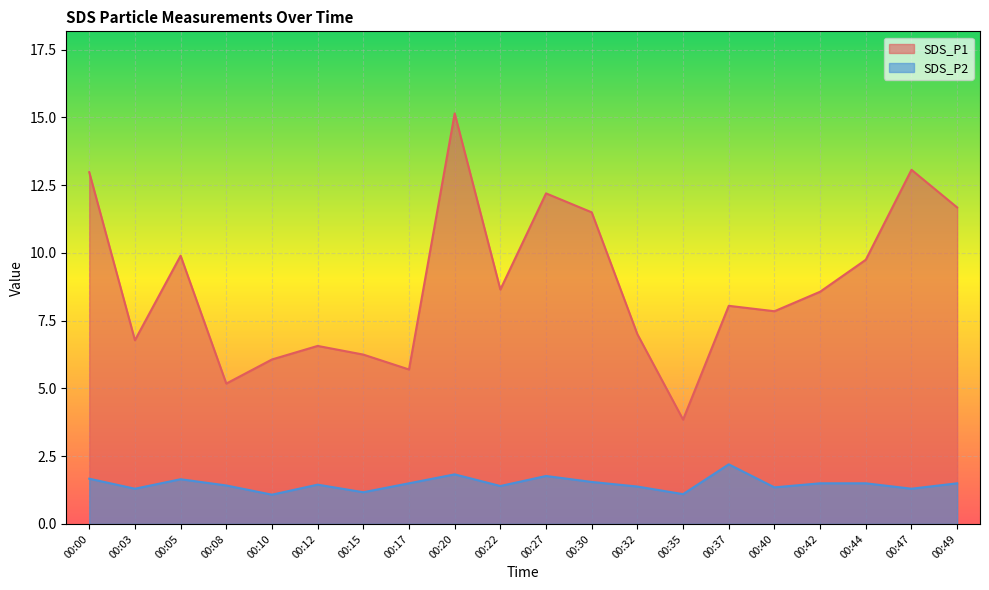

What is the maximum value for SDS_P1?

15.2